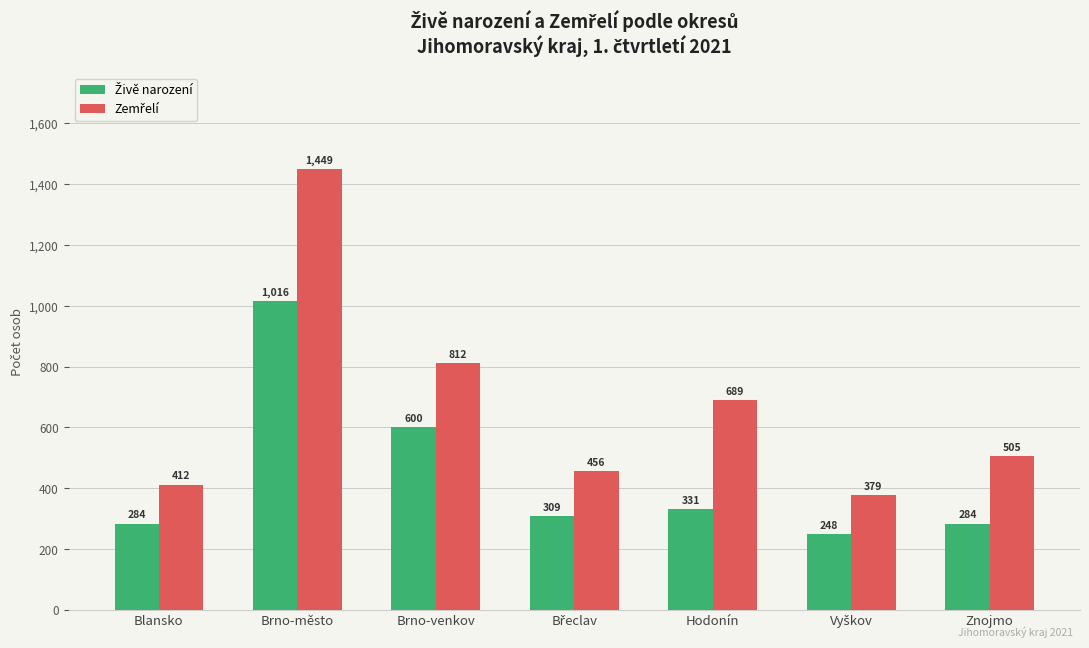

At how many categories does at least one series exceed 571?

3